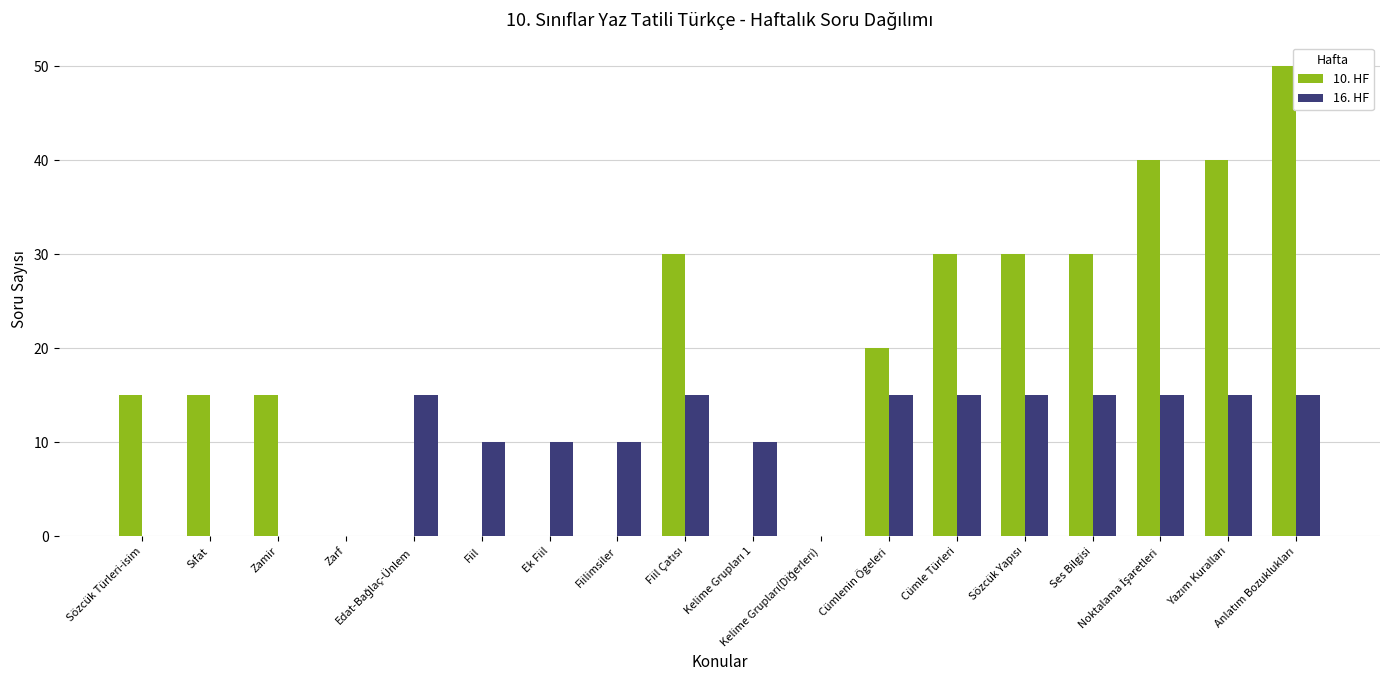

Which series has the largest total across all categories?

10. HF